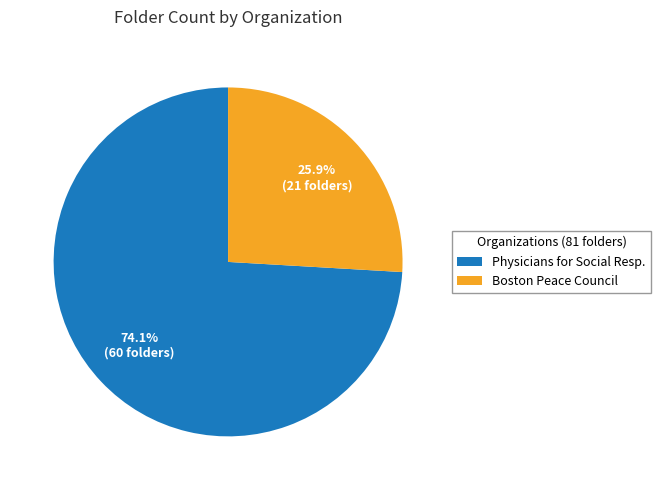

Rank the categories by value from lowest to highest.

Boston Peace Council, Physicians for Social Resp.